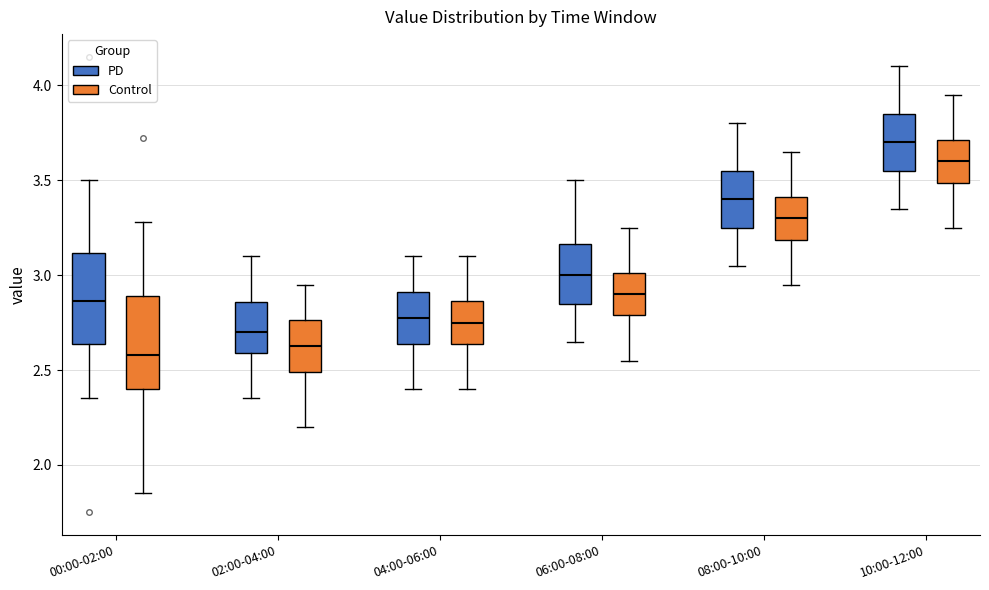

Where does the median line of the box for 00:00-02:00 (PD) sit on the y-axis? The values are not printed on the chart, so give them approximately, as read against the axis.

2.85